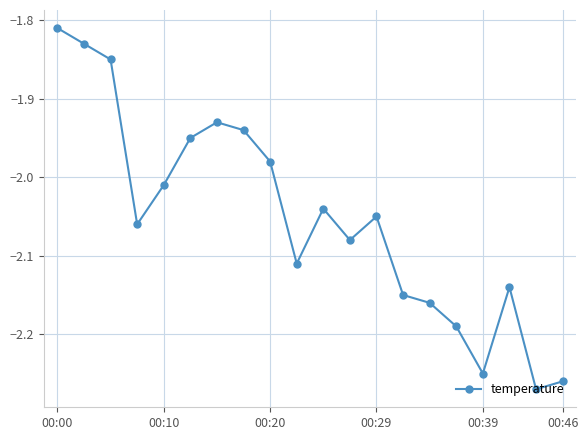

What is the difference between the maximum and minimum values?

0.5